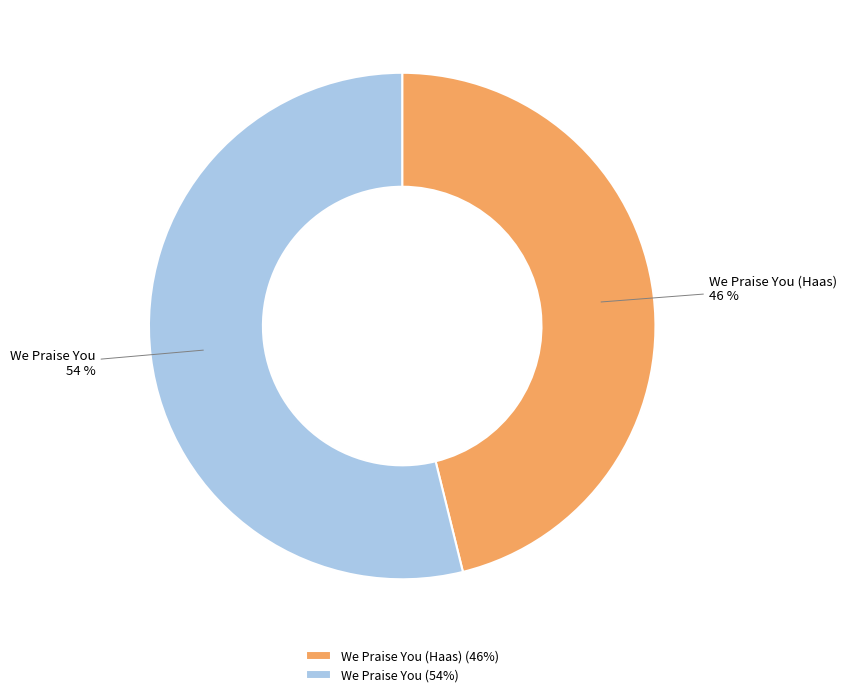

Do We Praise You and We Praise You (Haas) together represent more than half of the pie?

Yes